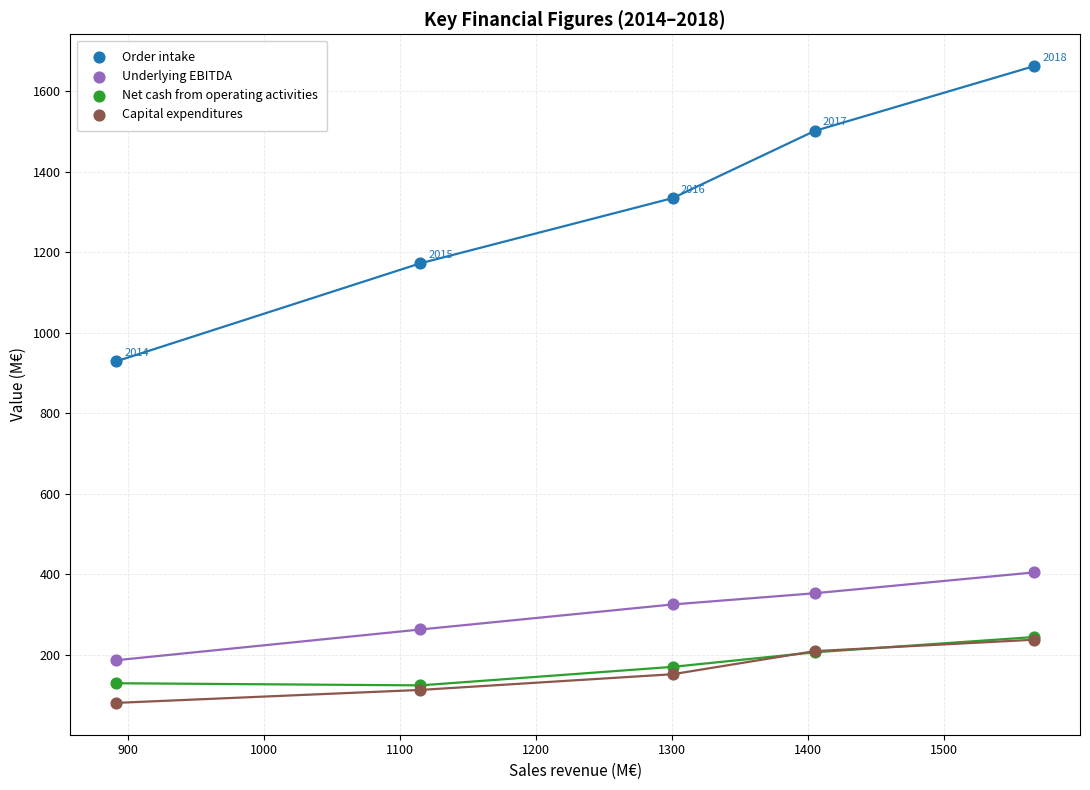

What are all the series names shown in the legend?

Order intake, Underlying EBITDA, Net cash from operating activities, Capital expenditures